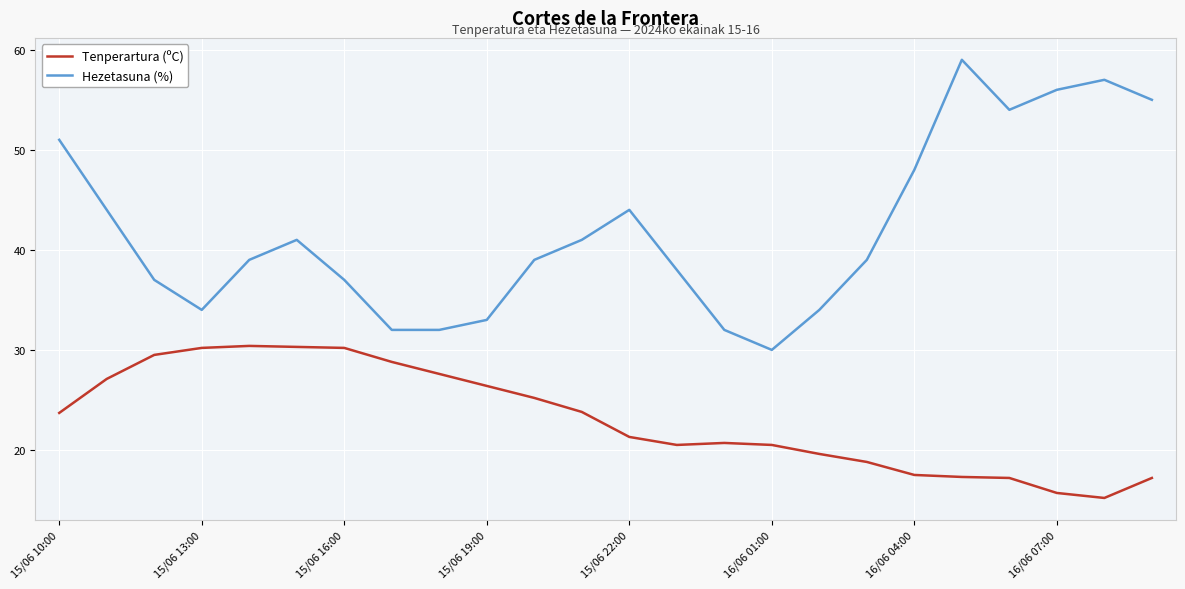

How many lines are shown in the chart?

2